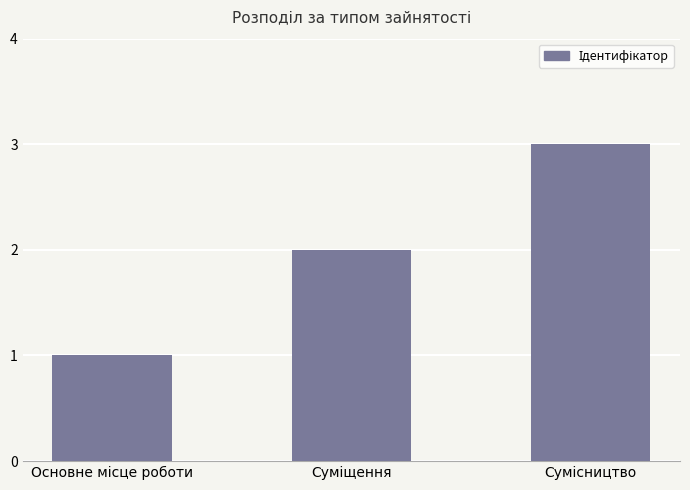

What is the maximum value shown in the chart?

3